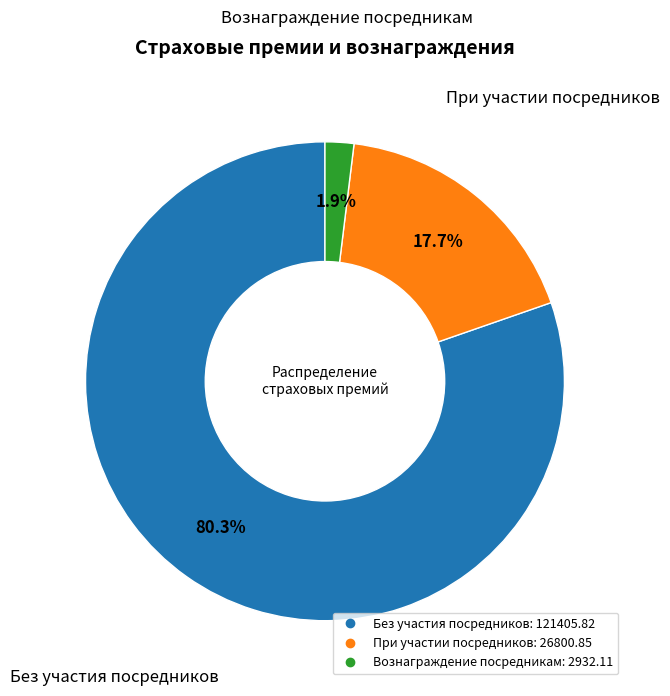

Count the number of slices in the pie.

3